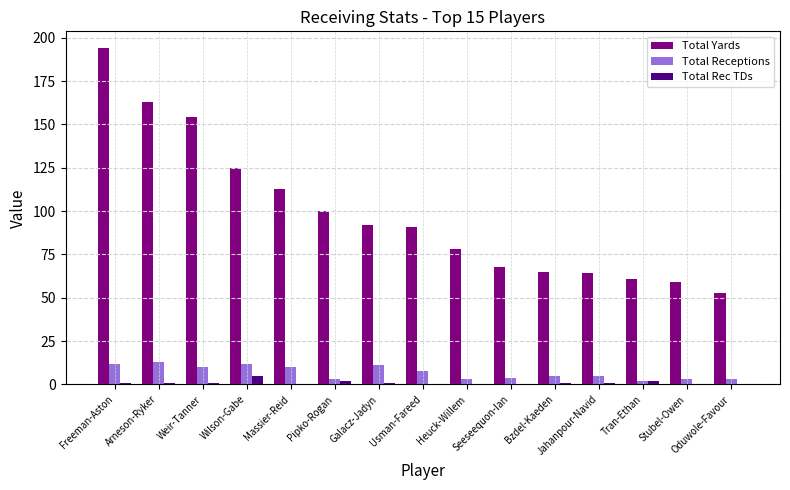

Which series changed the most between Massier-Reid and Bzdel-Kaeden?

Total Yards